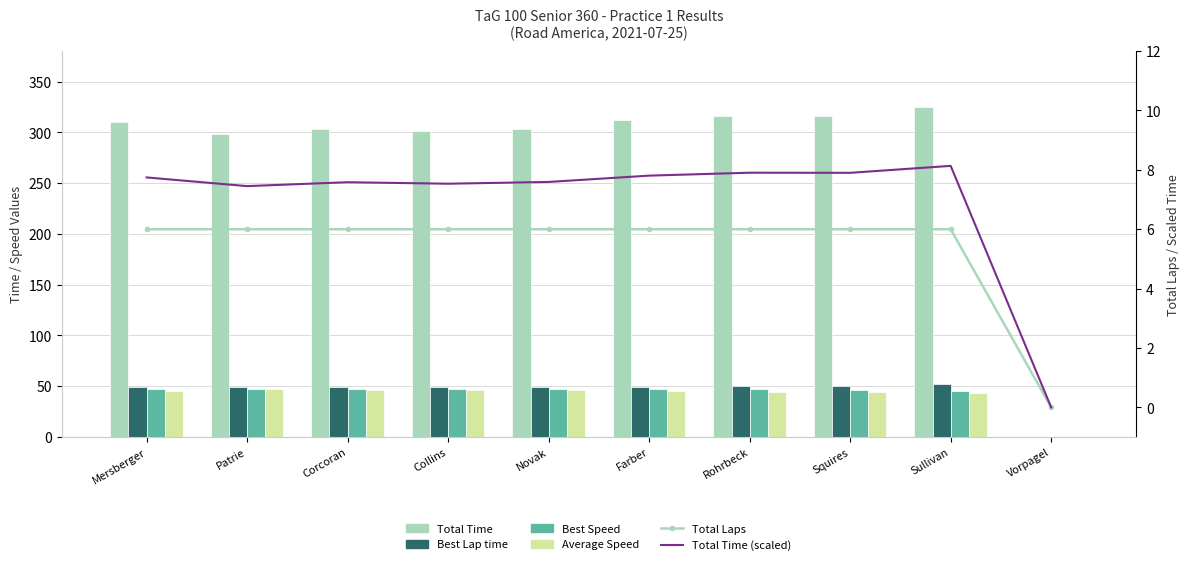

Reading left to right, what are all the values shown in this chart?

Total Time: 309.8	298.1	303.3	301.3	303.7	312.2	316.2	316.0	325.4	0.0
Best Lap time: 49.2	49.4	49.5	49.6	49.6	49.6	49.9	50.1	52.0	0.0
Best Speed: 47.5	47.4	47.3	47.2	47.2	47.2	46.9	46.7	45.0	0.0
Average Speed: 45.3	47.1	46.3	46.6	46.2	45.0	44.4	44.4	43.1	0.0
Total Laps: 6.0	6.0	6.0	6.0	6.0	6.0	6.0	6.0	6.0	0.0
Total Time (scaled): 7.7	7.5	7.6	7.5	7.6	7.8	7.9	7.9	8.1	0.0